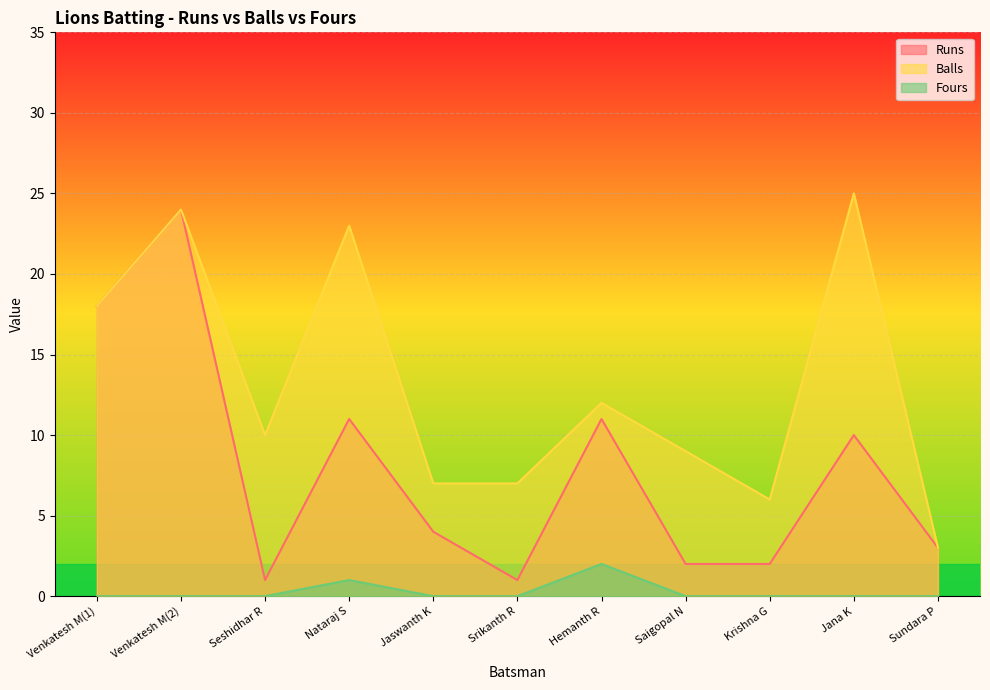

Does the chart display data point markers on the line(s)?

No